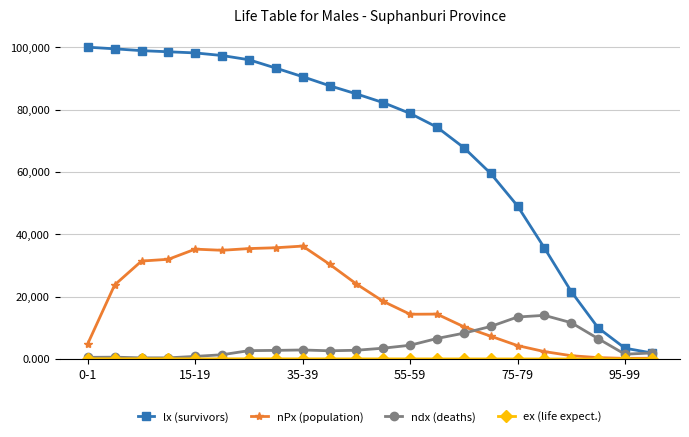

True or false: nPx (population) has more than 0 interior local peaks.

True